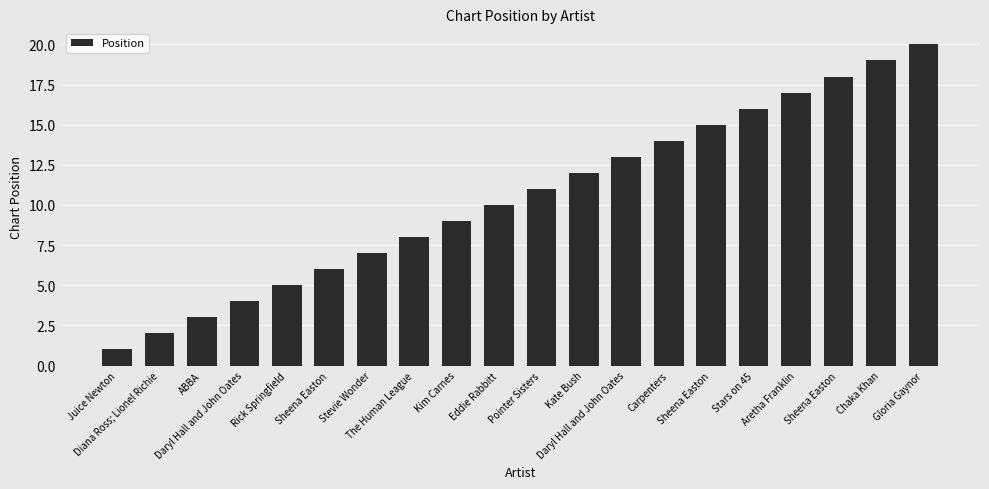

What is the sum of the values at Diana Ross; Lionel Richie and Kim Carnes?

11